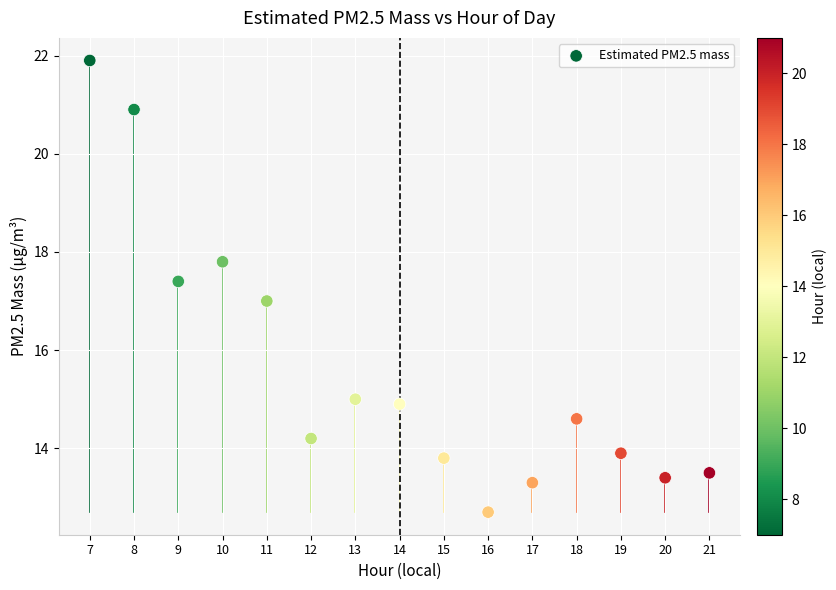

What is the range of Y values (max minus min)?

9.2